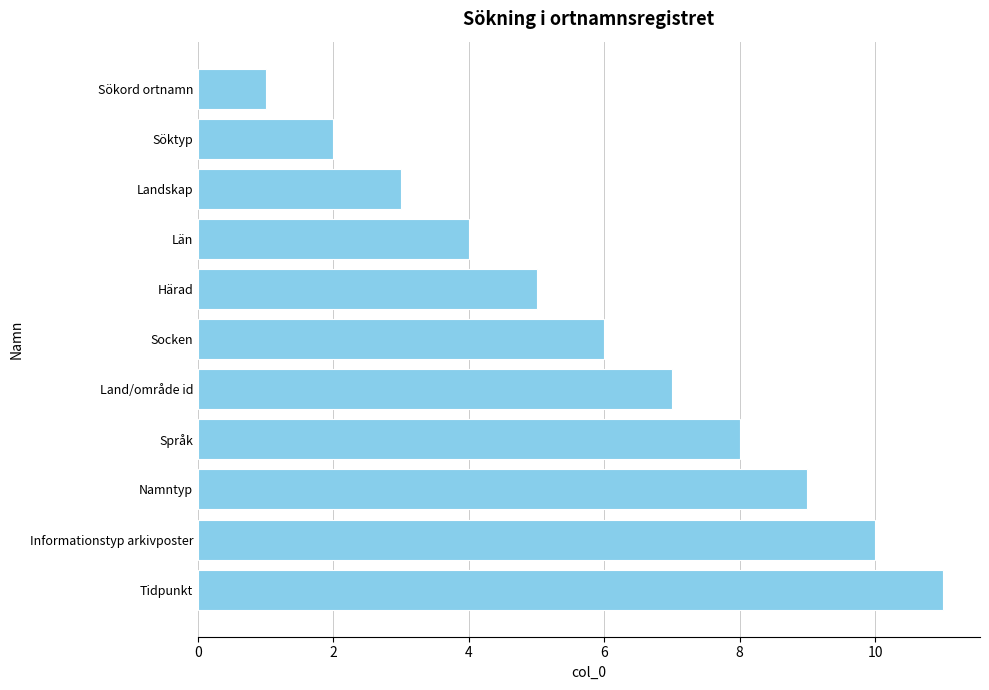

List the labels in order of value, largest first.

Tidpunkt, Informationstyp arkivposter, Namntyp, Språk, Land/område id, Socken, Härad, Län, Landskap, Söktyp, Sökord ortnamn